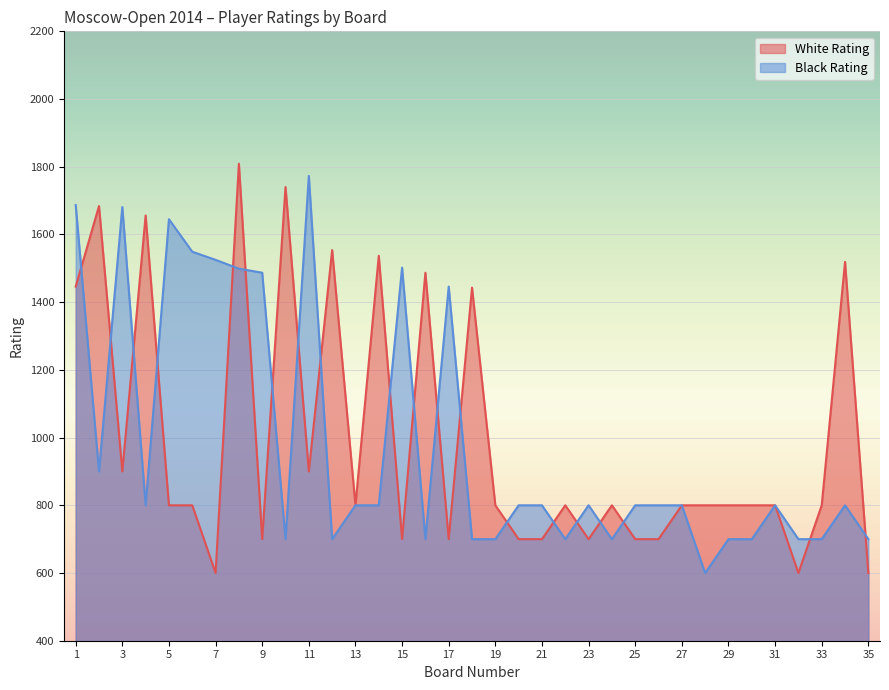

What is the difference between the highest and lowest values at 22?

100